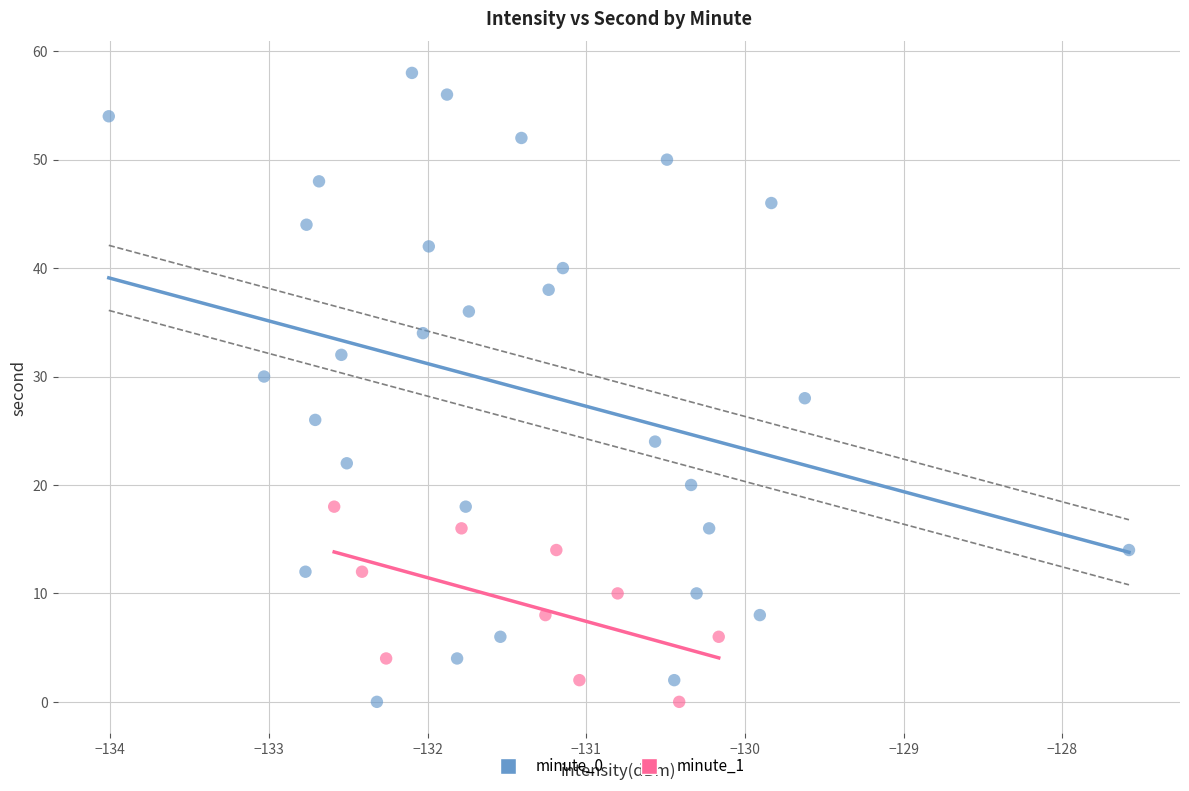

Which series has the widest spread of Y values?

minute_0